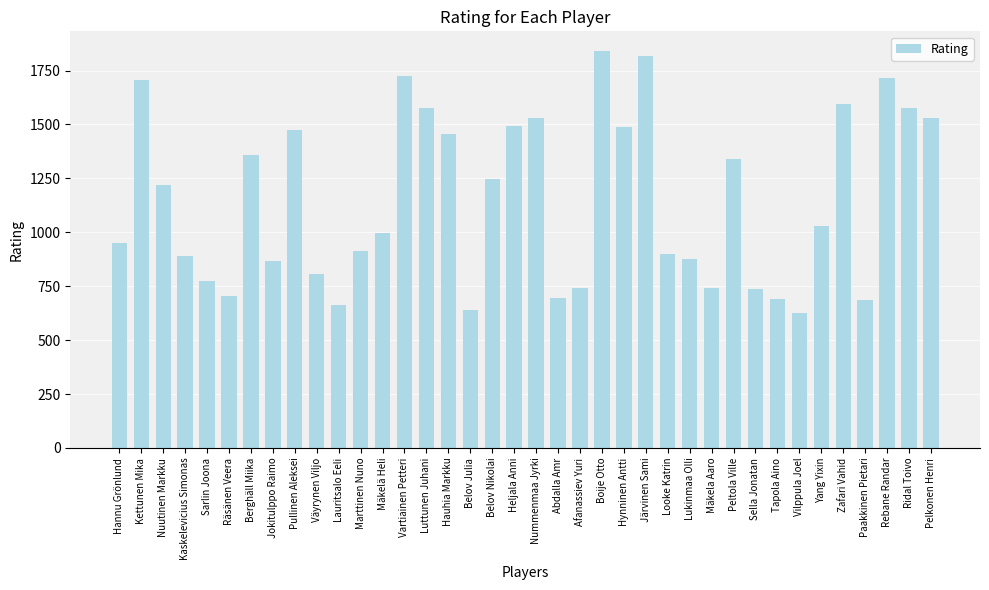

What is the label of the 4th bar from the right?

Paakkinen Pietari